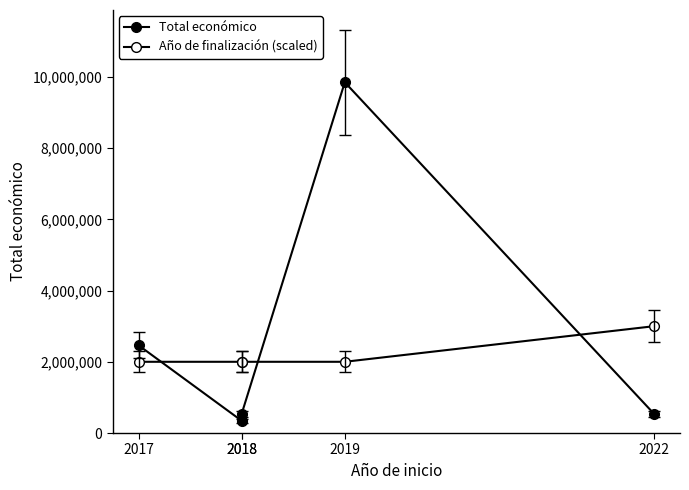

Between 2017 and 2022, which is larger?

2017